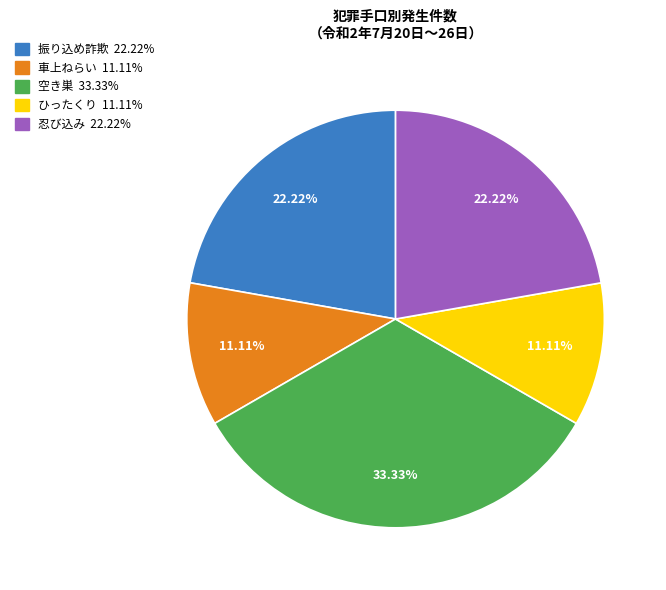

Count the number of slices in the pie.

5